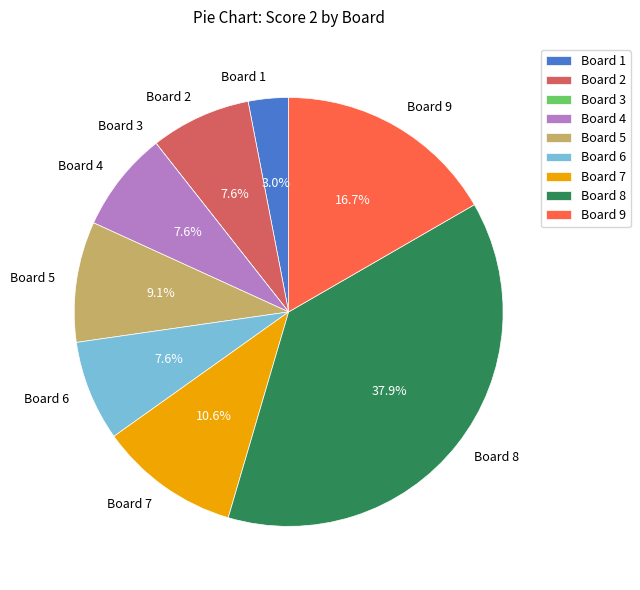

Approximately how many times larger is the value at Board 8 compared to Board 6?

5.0